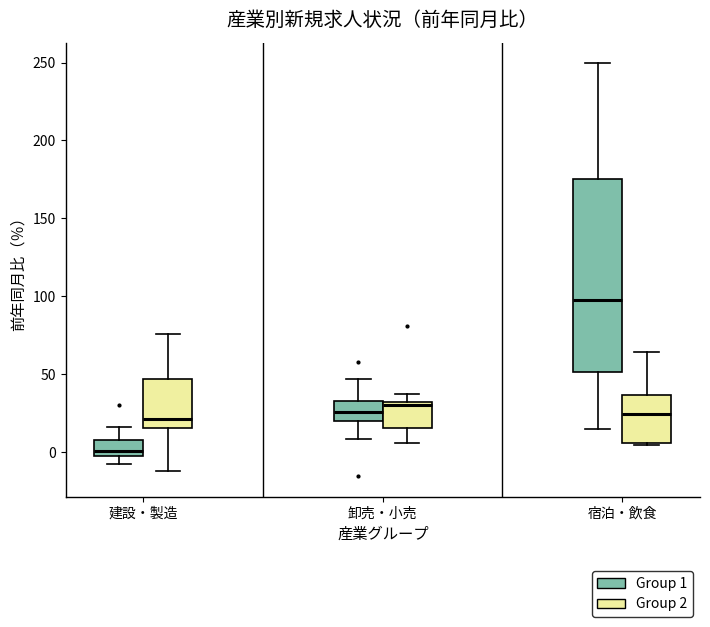

Where is the upper edge of the box for 建設・製造 (Group 1) on the y-axis? The values are not printed on the chart, so give them approximately, as read against the axis.

10